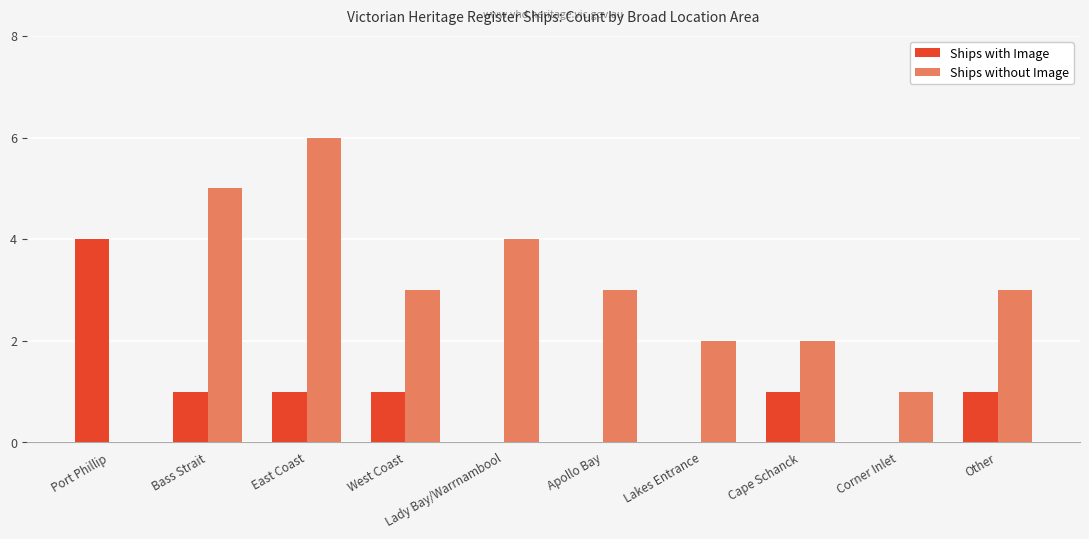

What value does the Ships with Image series have at Other?

1